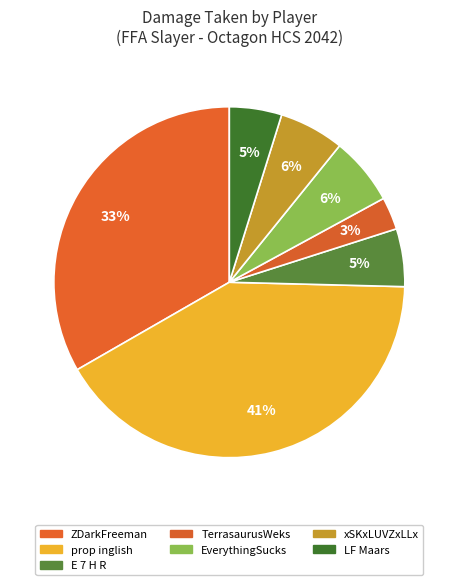

What is the ratio of the value at TerrasaurusWeks to the value at EverythingSucks?

0.5